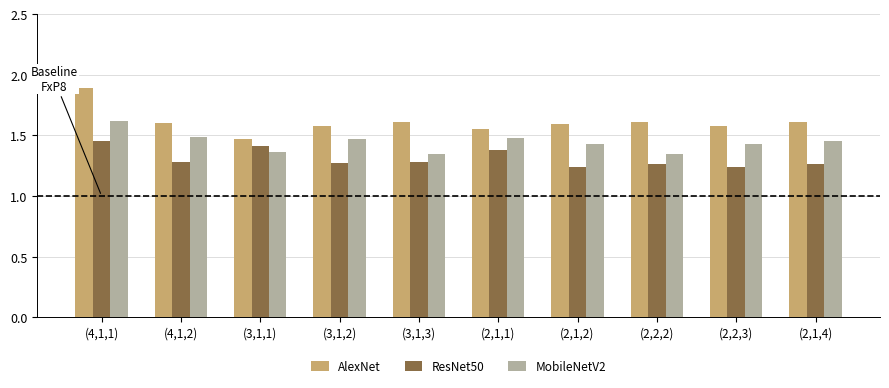

Rank the series at (4,1,1) from lowest to highest value.

ResNet50, MobileNetV2, AlexNet